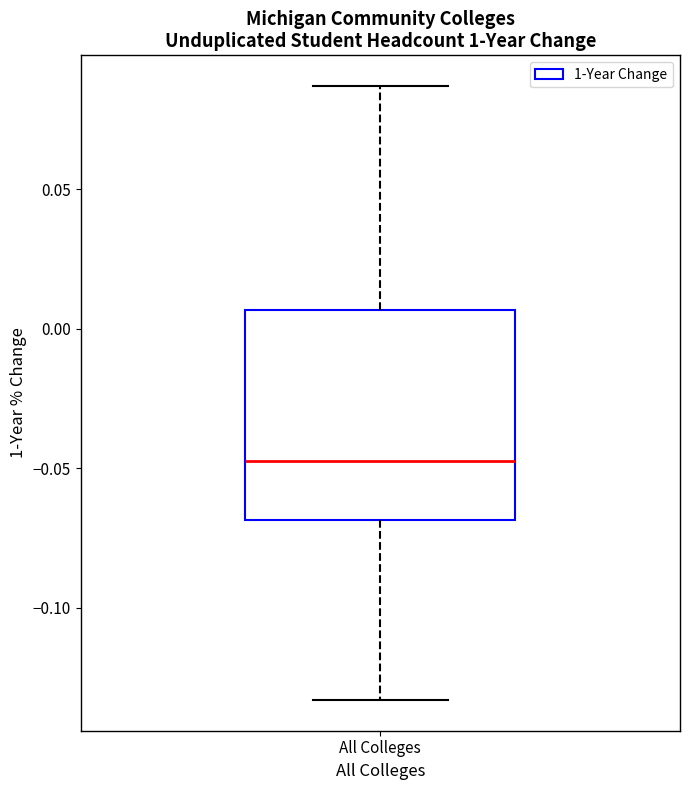

Read this box plot against the y-axis: the position of the median line, the range covered by the box, and the ends of both whiskers. The values are not printed on the chart, so give them approximately, as read against the axis.

median -0.045, box -0.070 to 0.005, whiskers -0.135 to 0.085